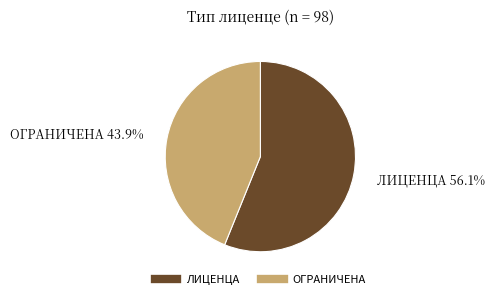

The ЛИЦЕНЦА slice represents 56% of the pie. True or false?

True